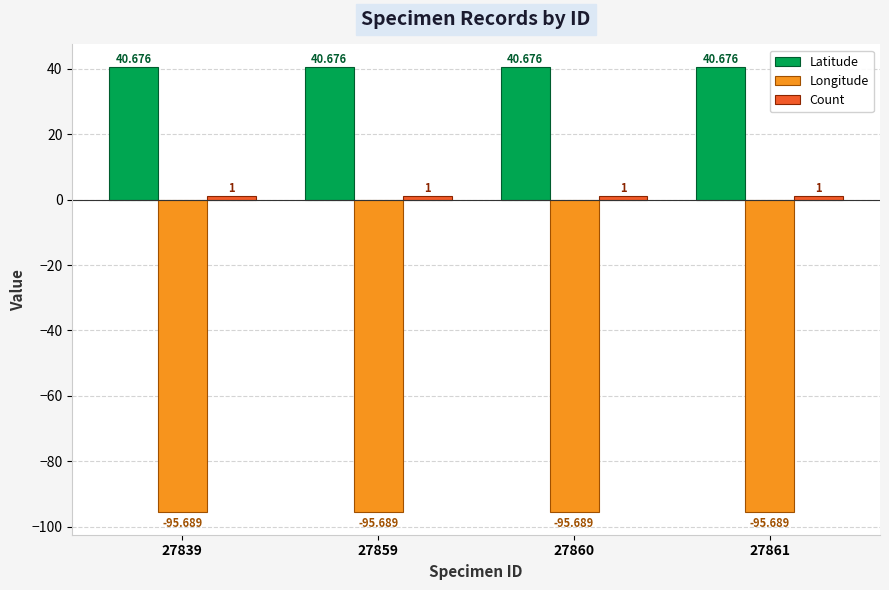

What is the difference between the highest and lowest values at 27859?

136.4